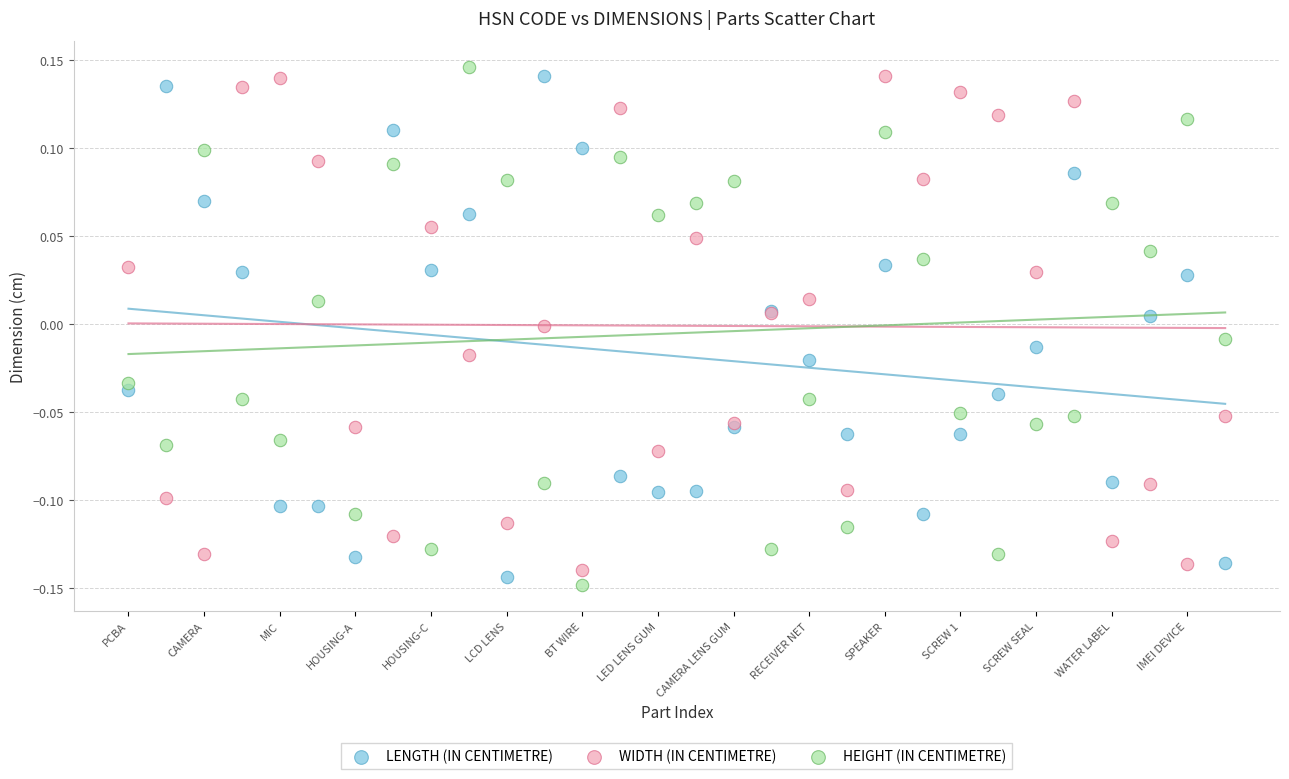

What are all the series names shown in the legend?

LENGTH (IN CENTIMETRE), WIDTH (IN CENTIMETRE), HEIGHT (IN CENTIMETRE)